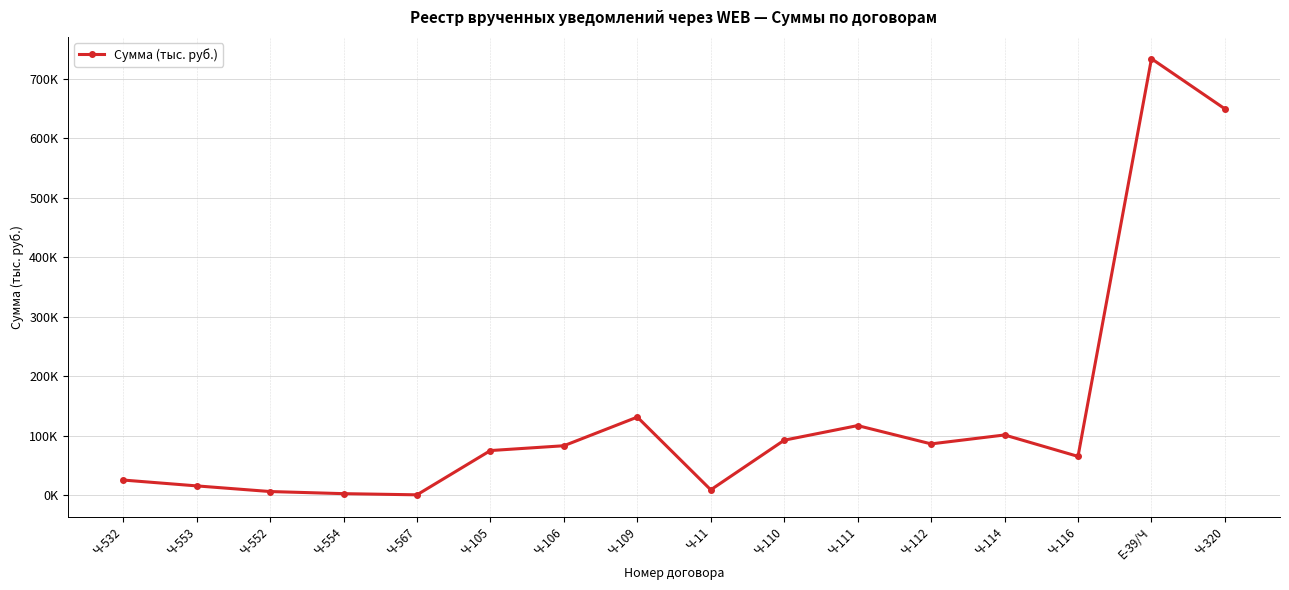

Does the chart have visible grid lines?

Yes